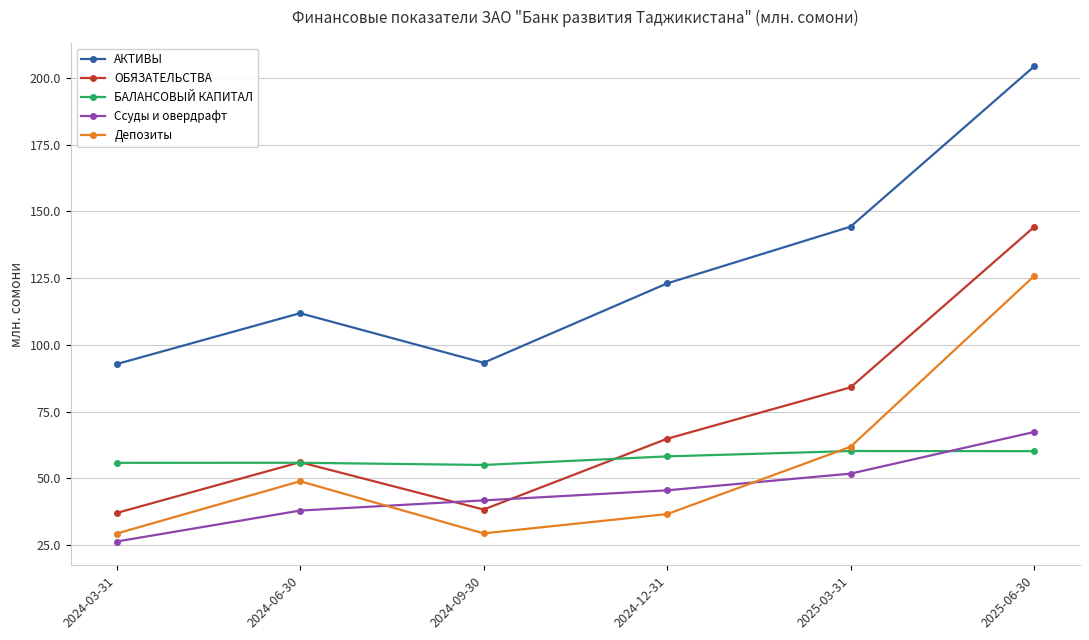

At how many categories does at least one series exceed 130?

2